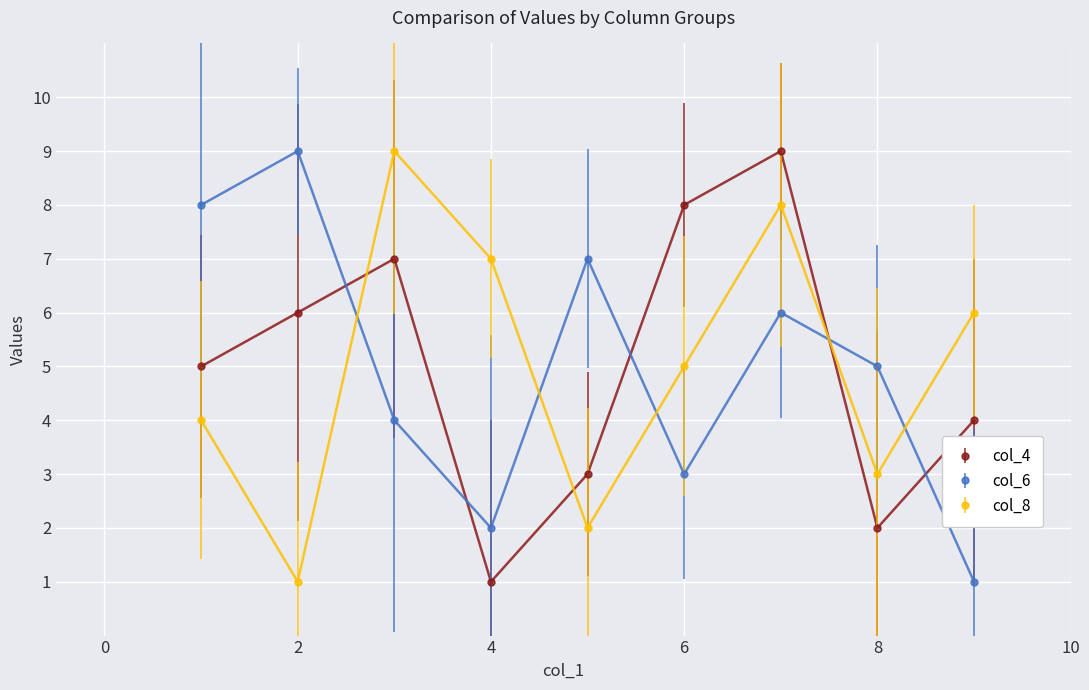

What is the maximum value shown in the chart?

9